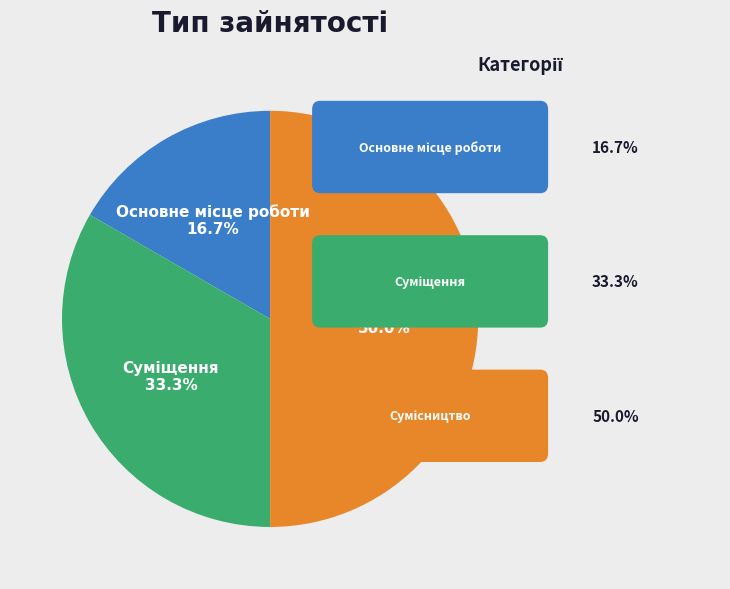

What is the ratio of the value at Суміщення to the value at Основне місце роботи?

2.0